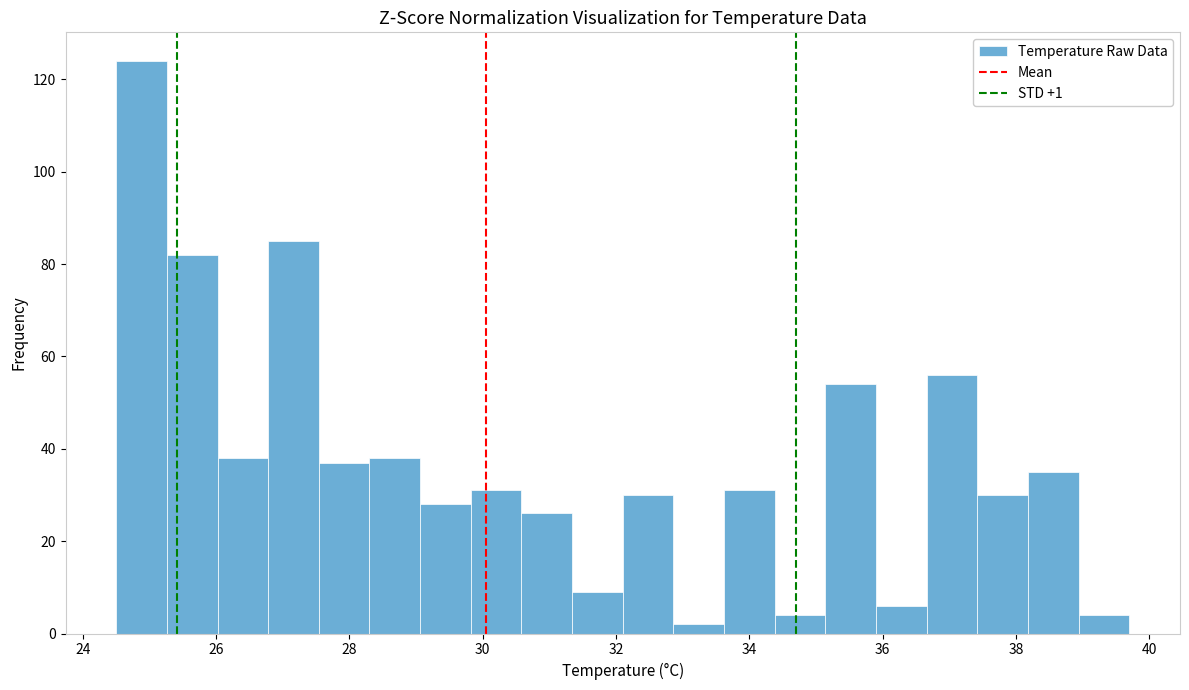

Around what value on the x-axis is the tallest bar? Give the approximate position of its centre, as read against the axis.

24.8